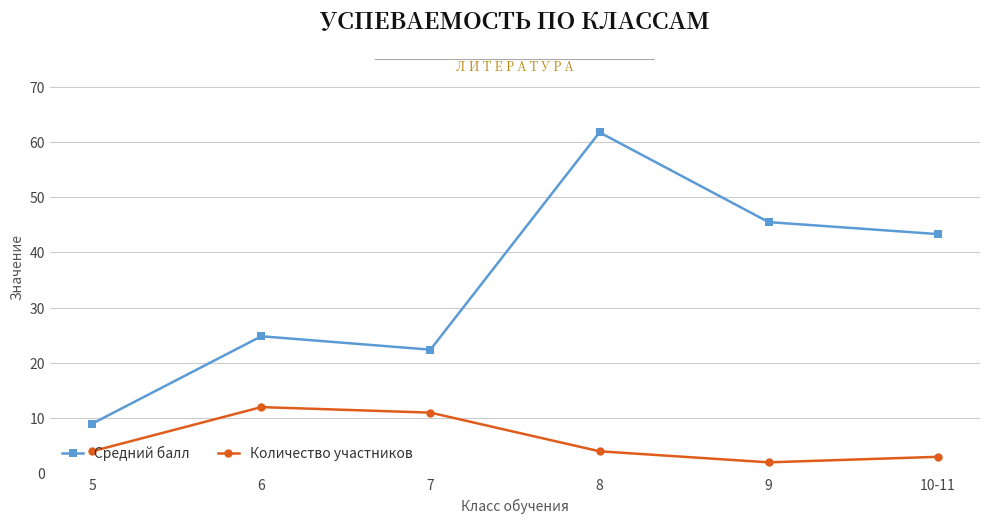

How many categories are shown in the chart?

6